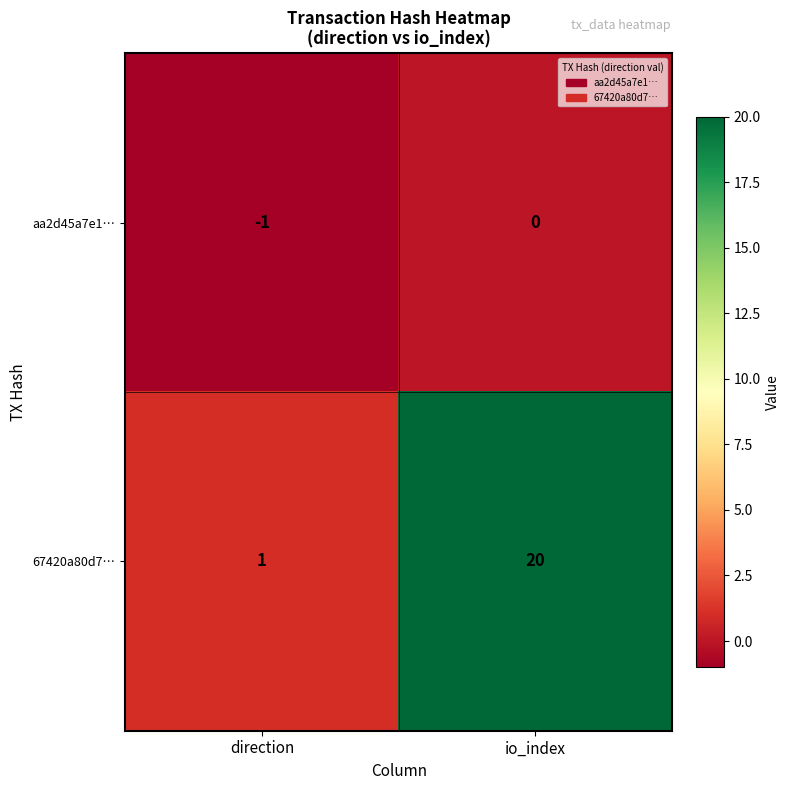

Which series has the largest total across all categories?

67420a80d7…